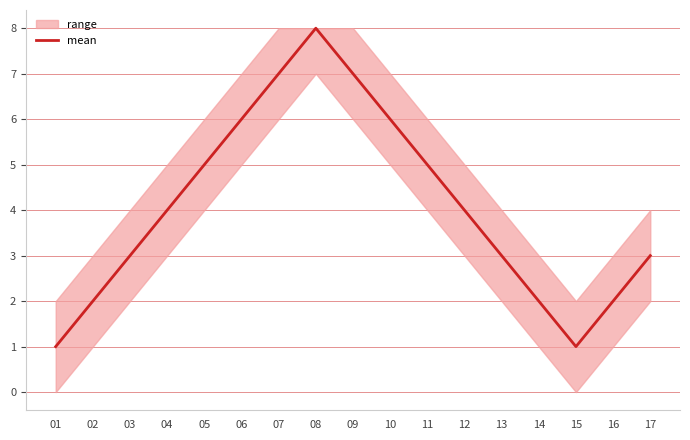

What is the difference between the second highest and minimum values?

6